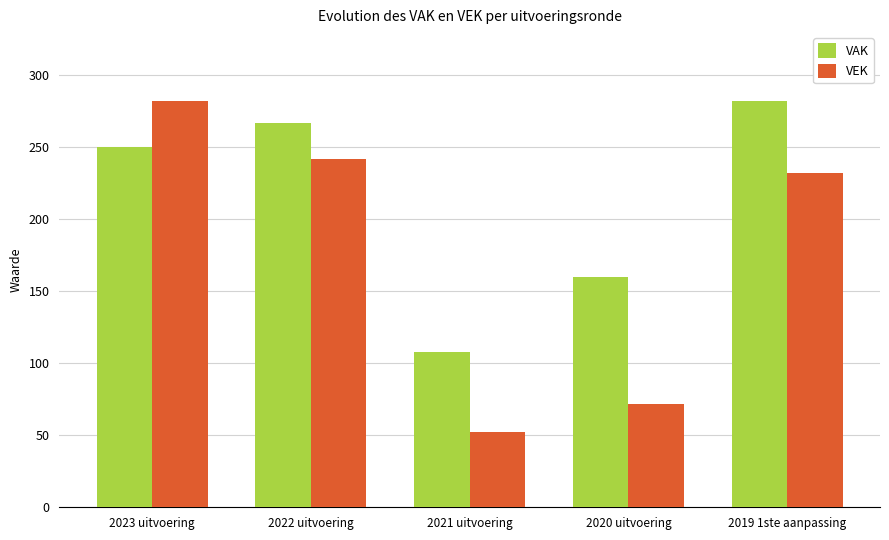

The value of VAK at 2021 uitvoering is 183. True or false?

False